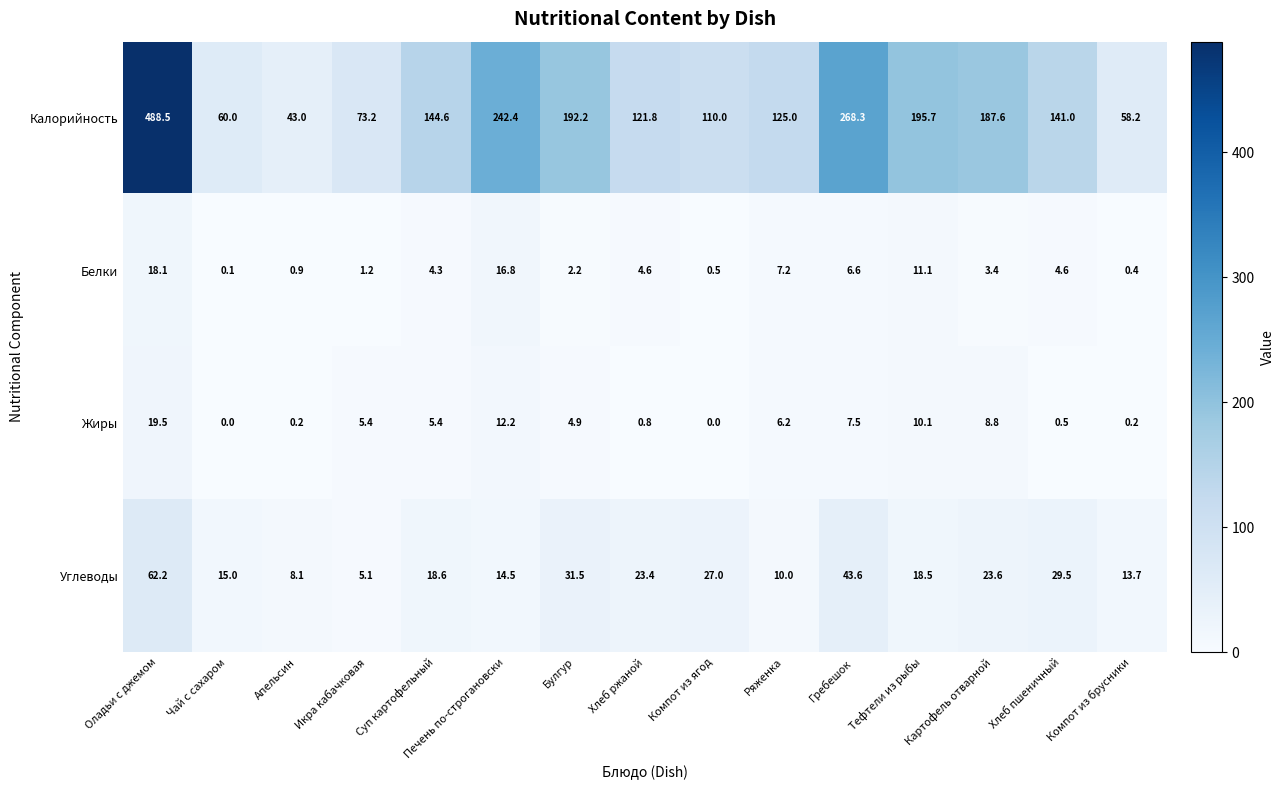

What is the spread (max minus min) of values at Компот из брусники?

58.0